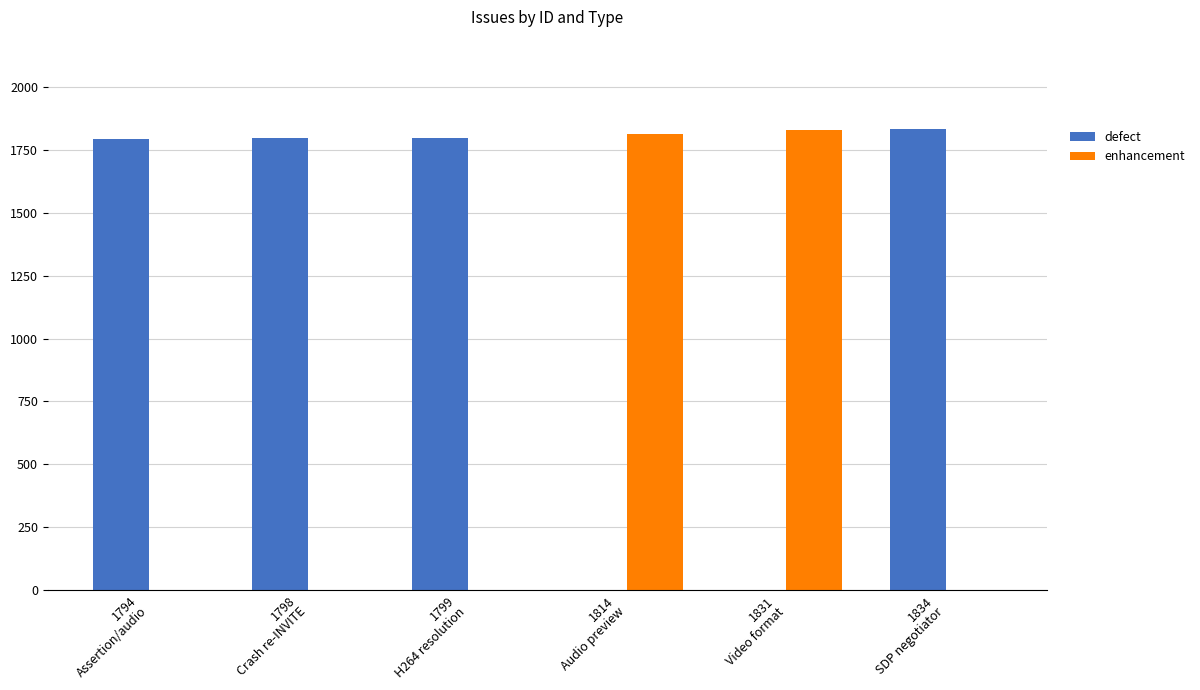

What is the average value of the enhancement series?

608